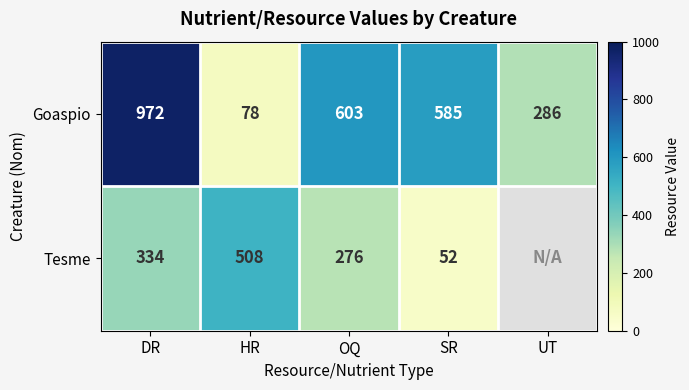

Count the number of data series in this chart.

2